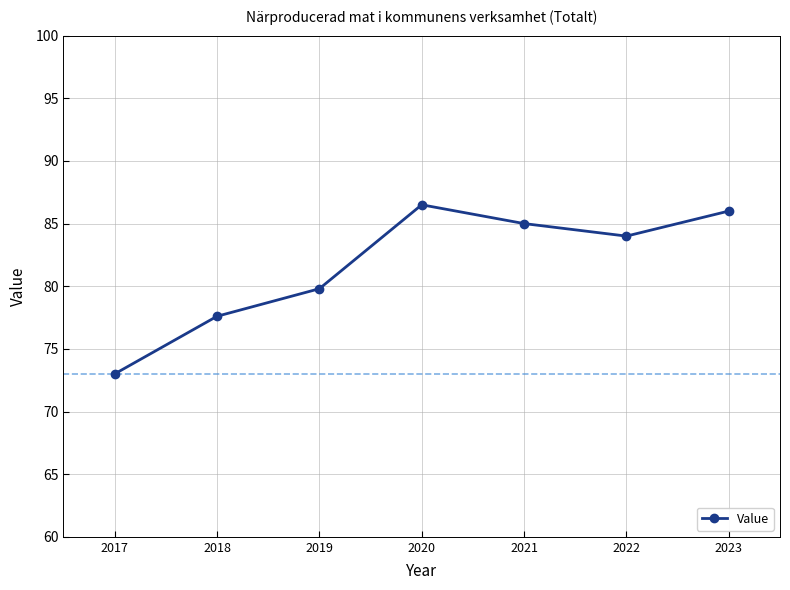

Is it true that the value at 2022 is 84.0?

True